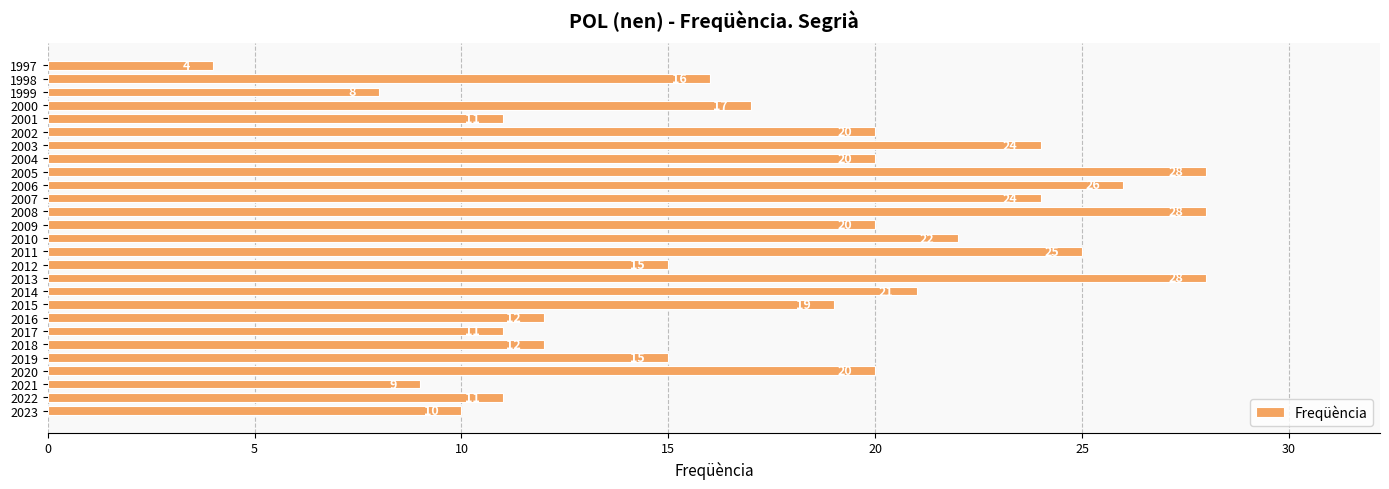

Reading bottom to top, list all the values displayed in this chart.

2023=10	2022=11	2021=9	2020=20	2019=15	2018=12	2017=11	2016=12	2015=19	2014=21	2013=28	2012=15	2011=25	2010=22	2009=20	2008=28	2007=24	2006=26	2005=28	2004=20	2003=24	2002=20	2001=11	2000=17	1999=8	1998=16	1997=4